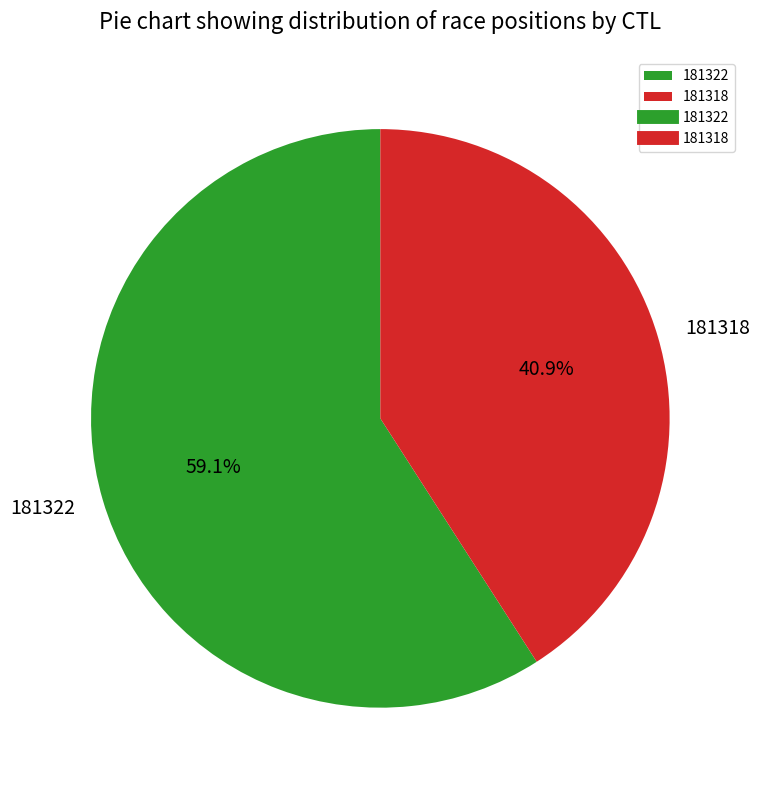

What percentage is the 181318 slice, to the nearest percent?

41%